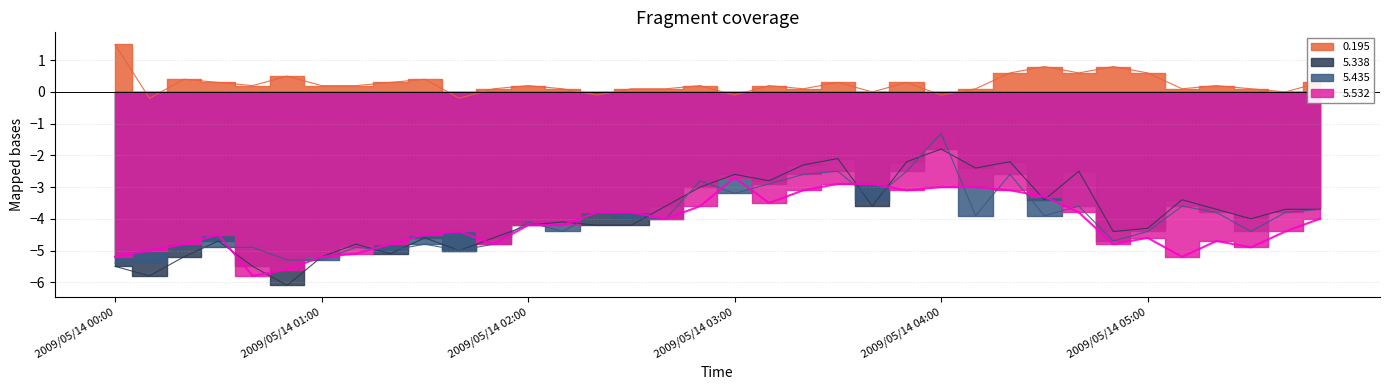

Where do 5.338 and 5.435 first cross each other?

2009/05/14 00:20 and 2009/05/14 00:30